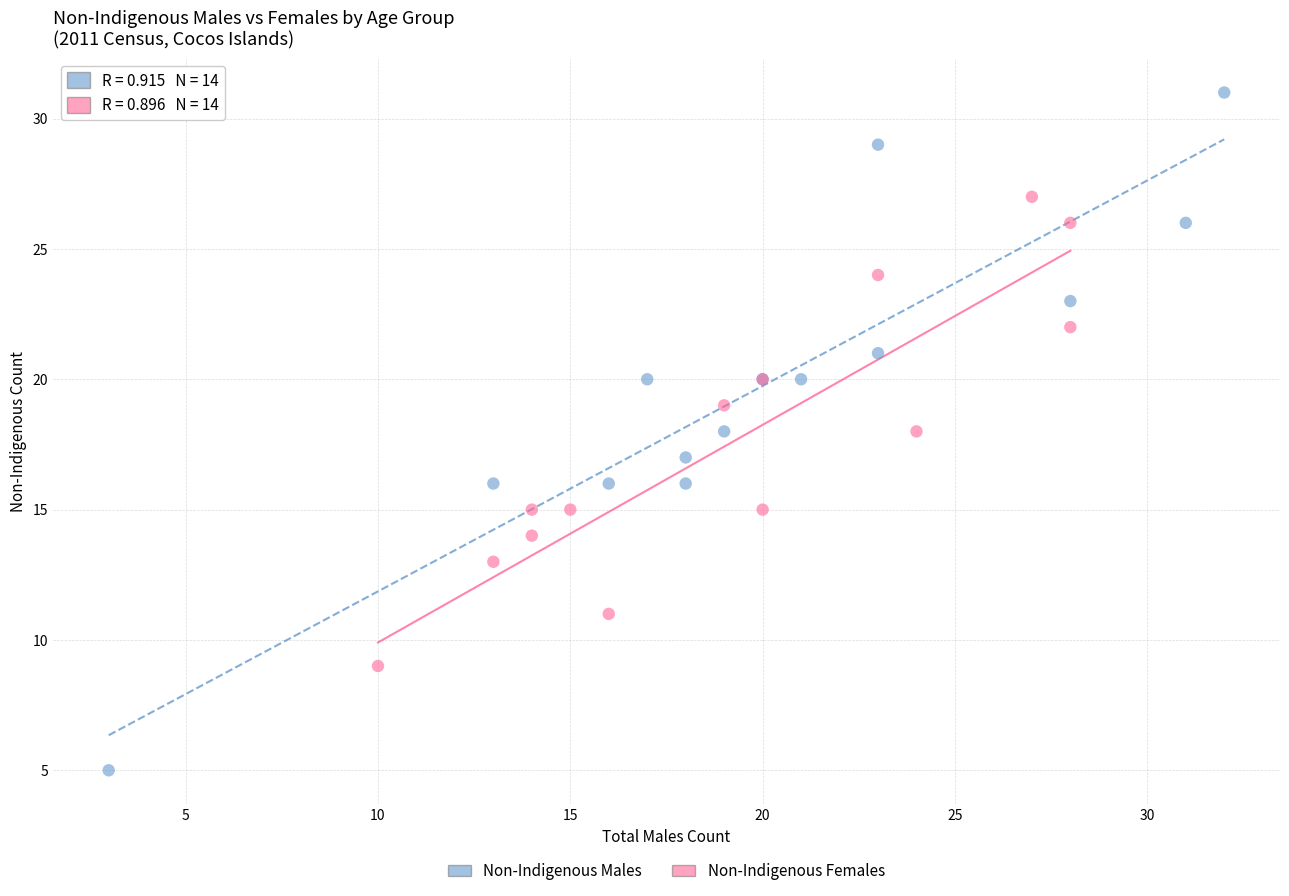

Which series contains the lowest Y value?

Non-Indigenous Males